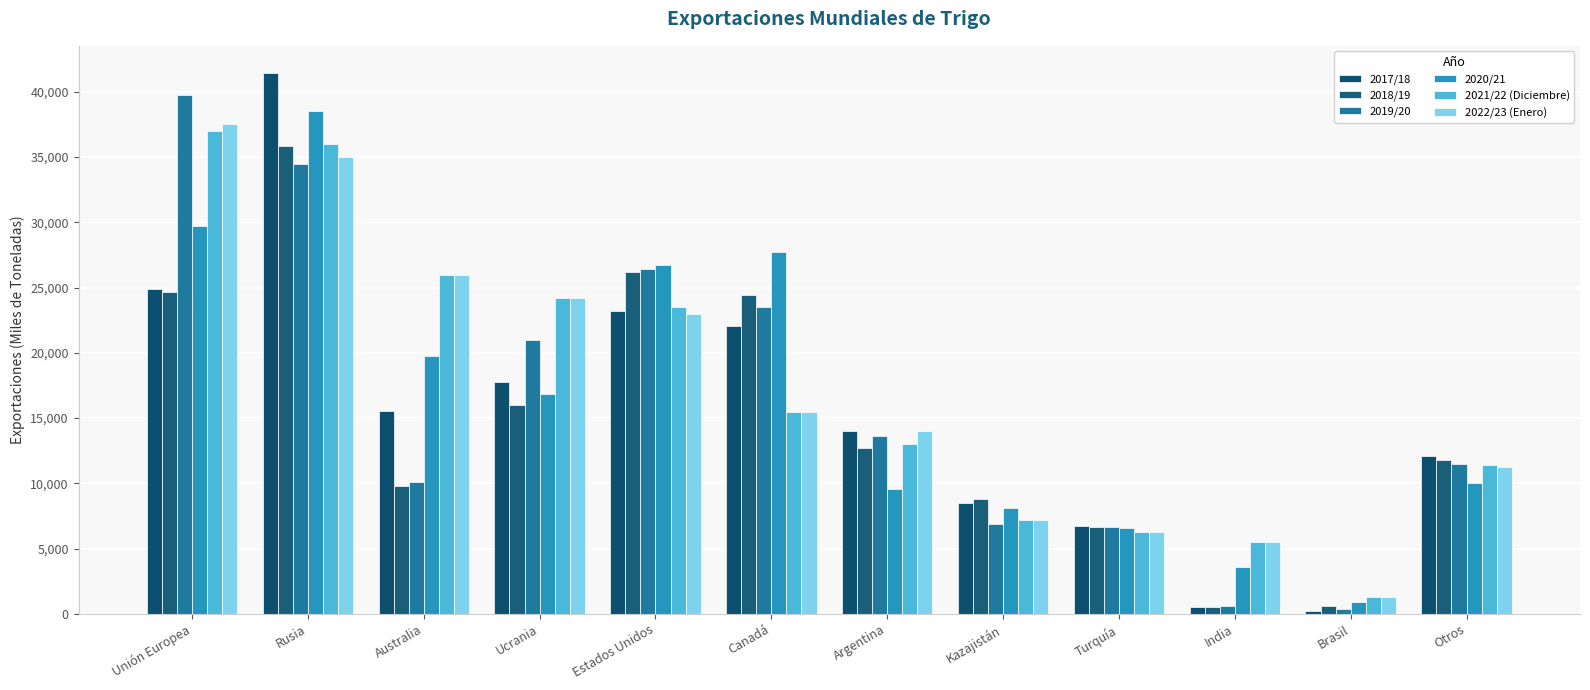

What is the difference between the 2017/18 values at Otros and Australia?

3432